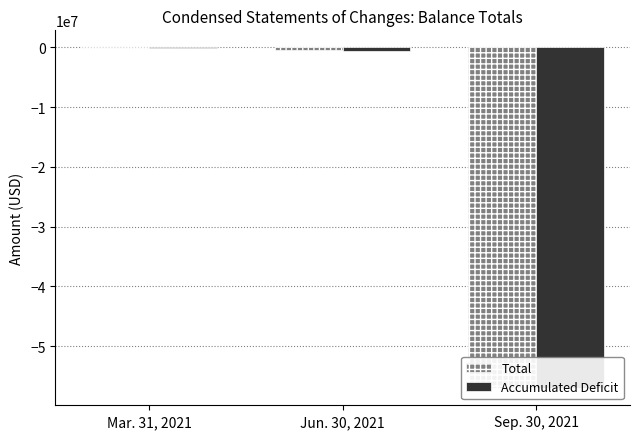

Reading left to right, what are all the values shown in this chart?

Total: 5007	-502515	-57028422
Accumulated Deficit: -19993	-527515	-57029213